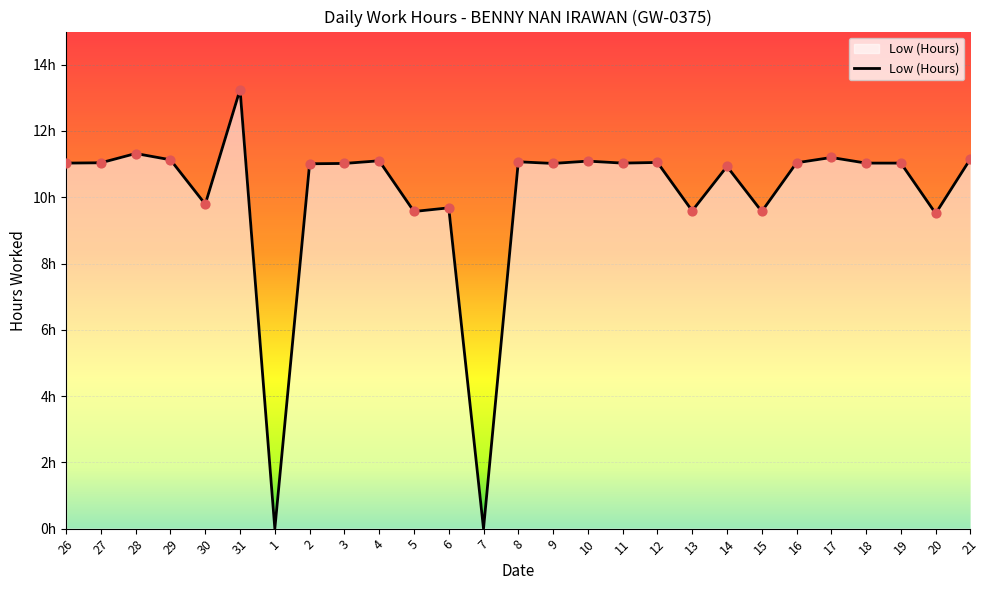

Approximately how many times larger is the value at 26 compared to 15?

1.2